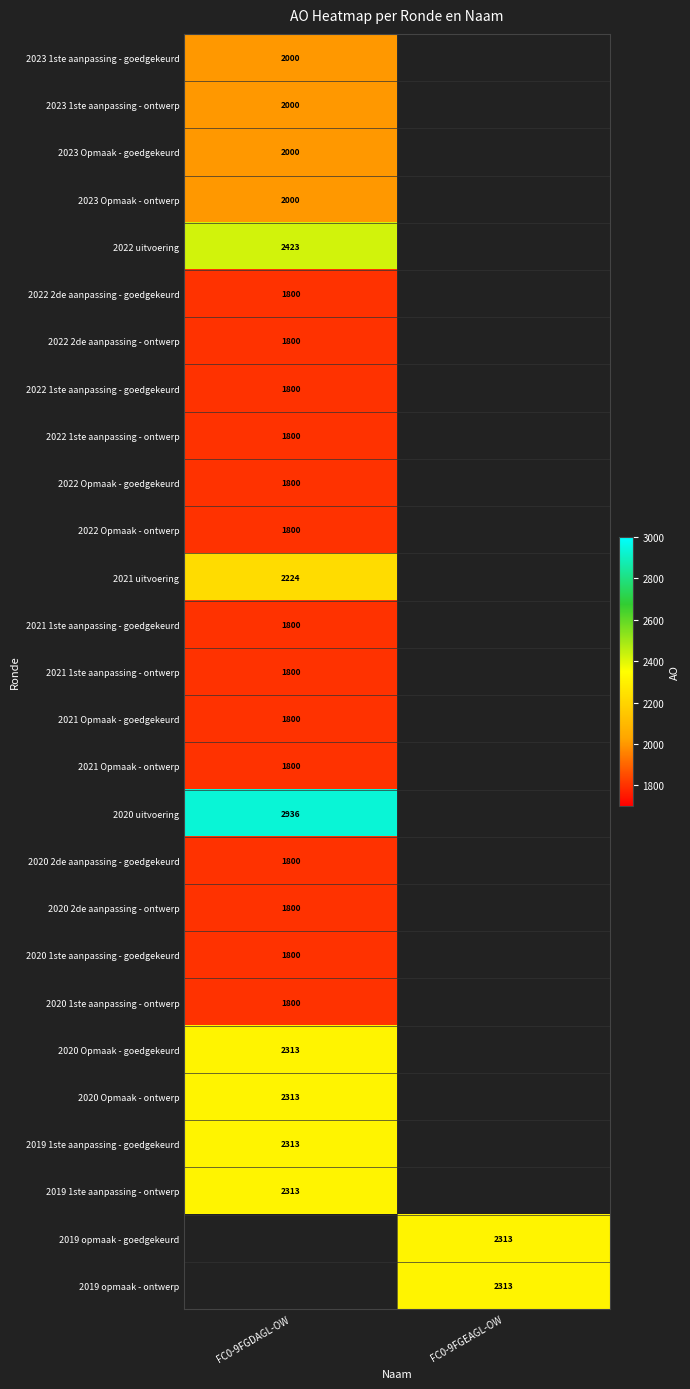

The value of 2020 1ste aanpassing - ontwerp at FC0-9FGDAGL-OW is 2422. True or false?

False